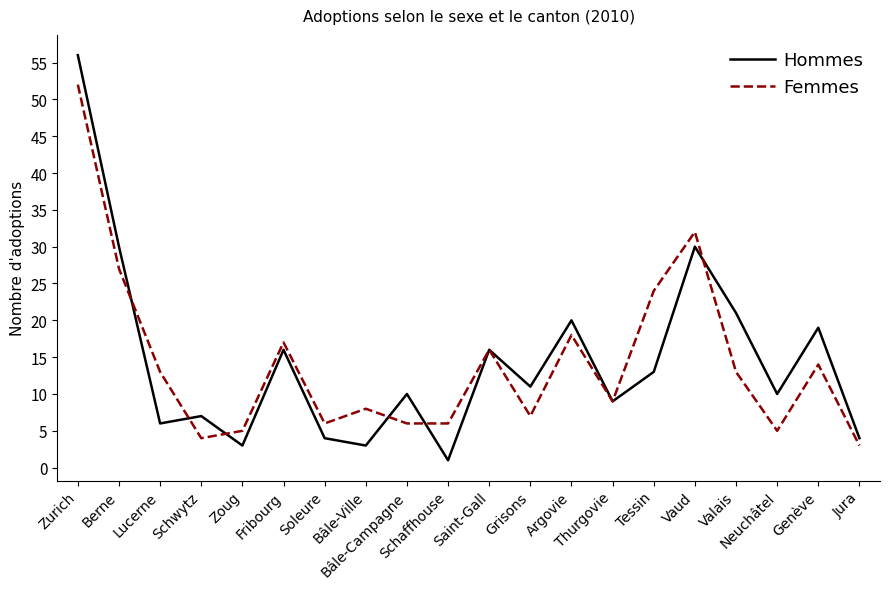

At which label does Femmes reach its peak?

Zurich